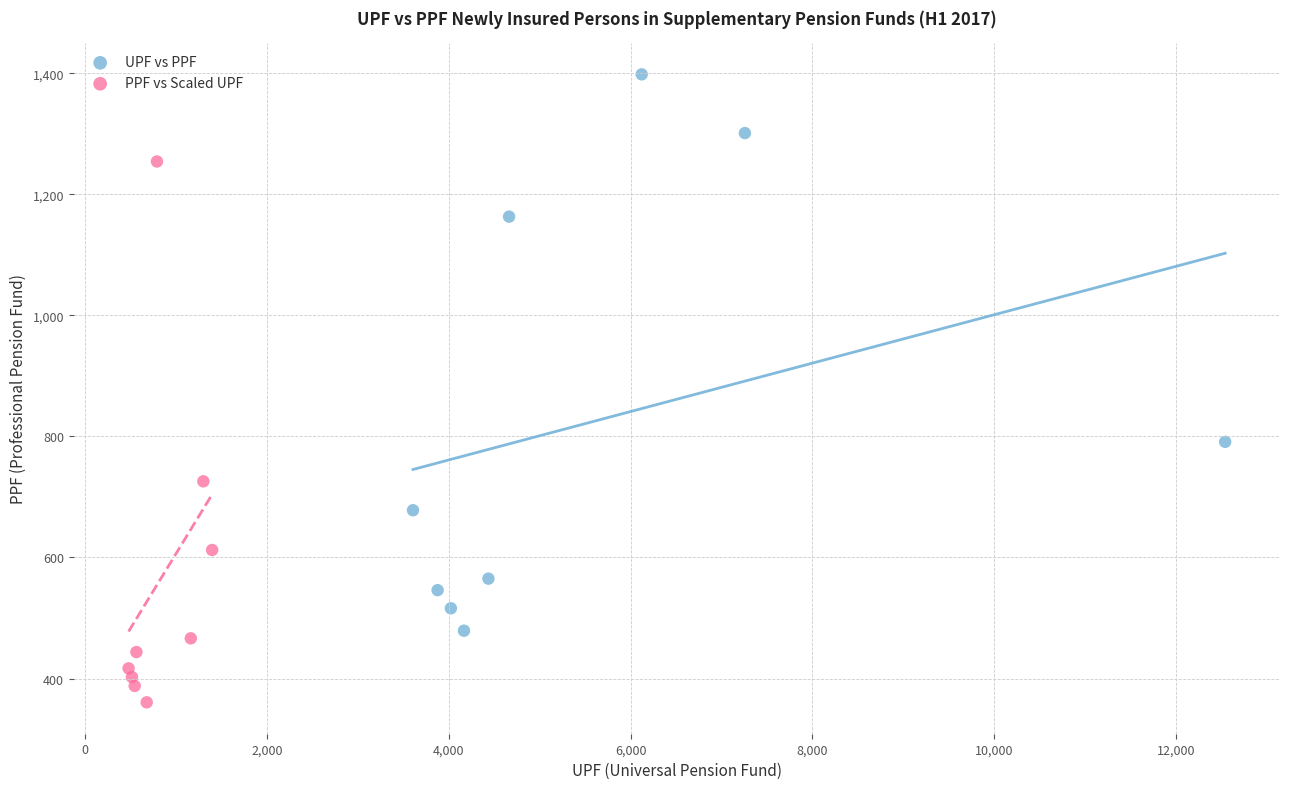

Which series contains the lowest Y value?

PPF vs Scaled UPF